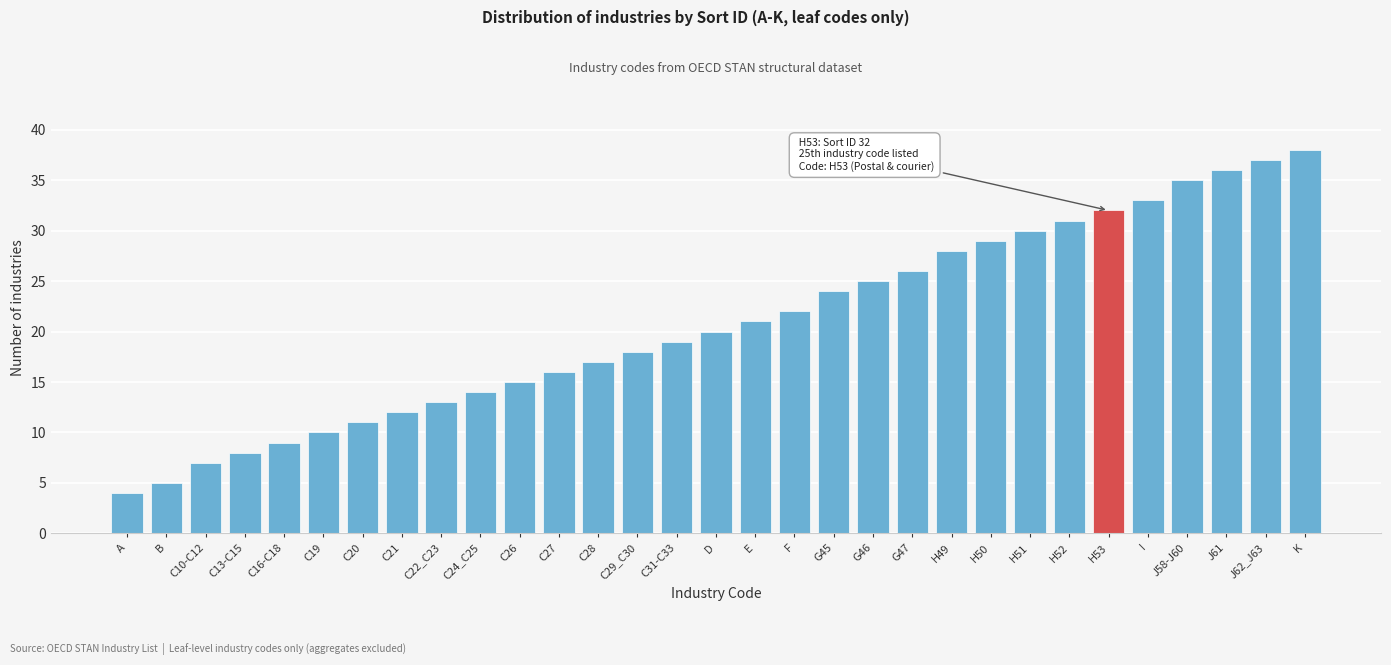

What is the label of the 23rd bar from the left?

H50